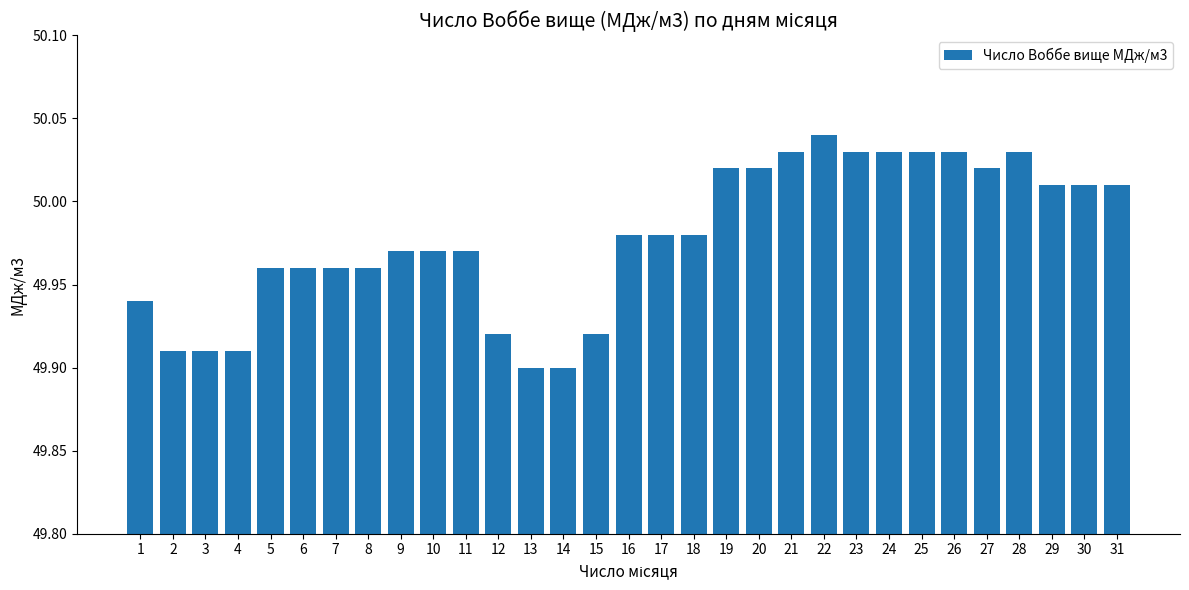

What is the difference between the maximum and minimum values?

0.1